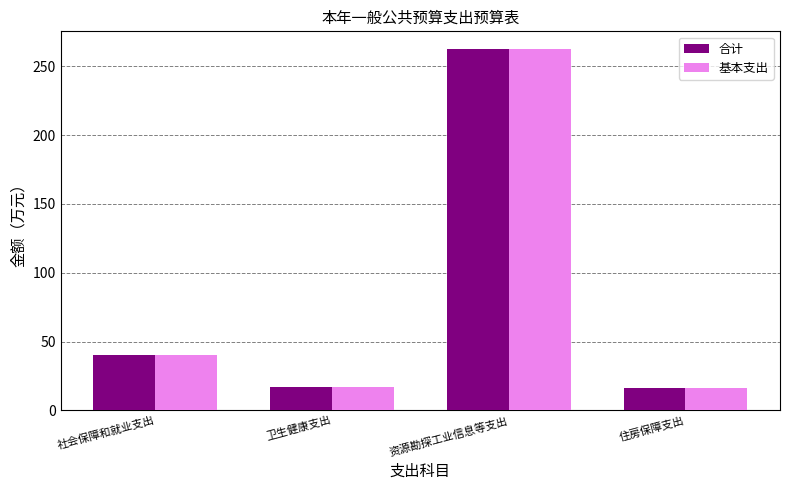

What is the lowest value of the 合计 series?

16.5